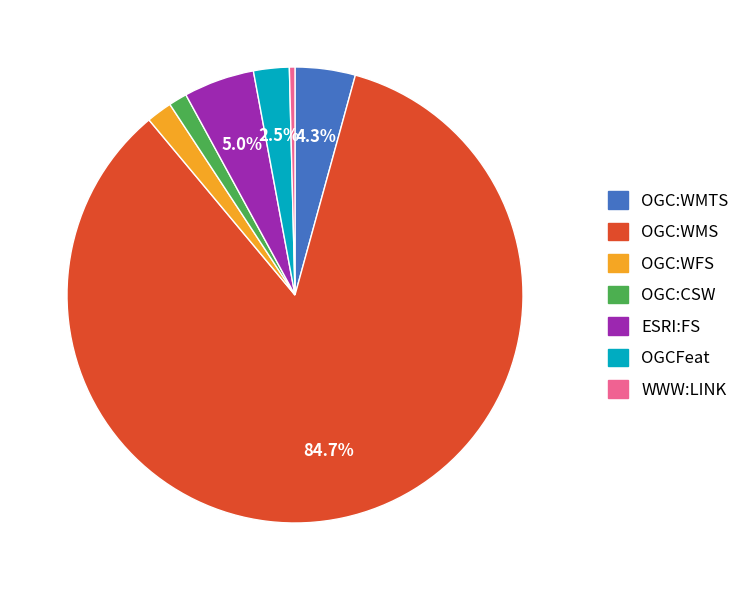

To the nearest percent, what percentage of the pie is OGC:WFS?

2%